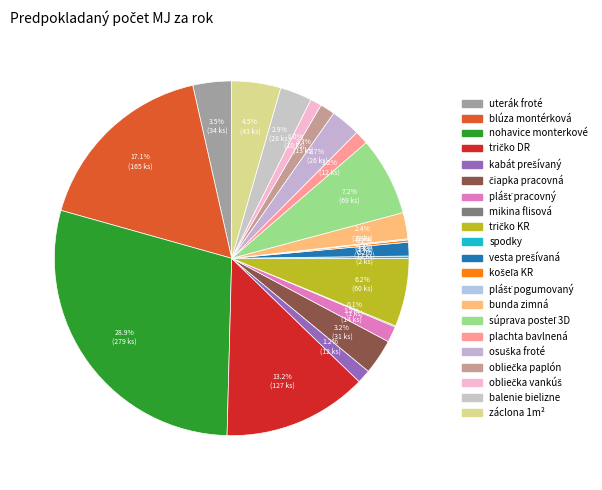

Count the number of slices in the pie.

21